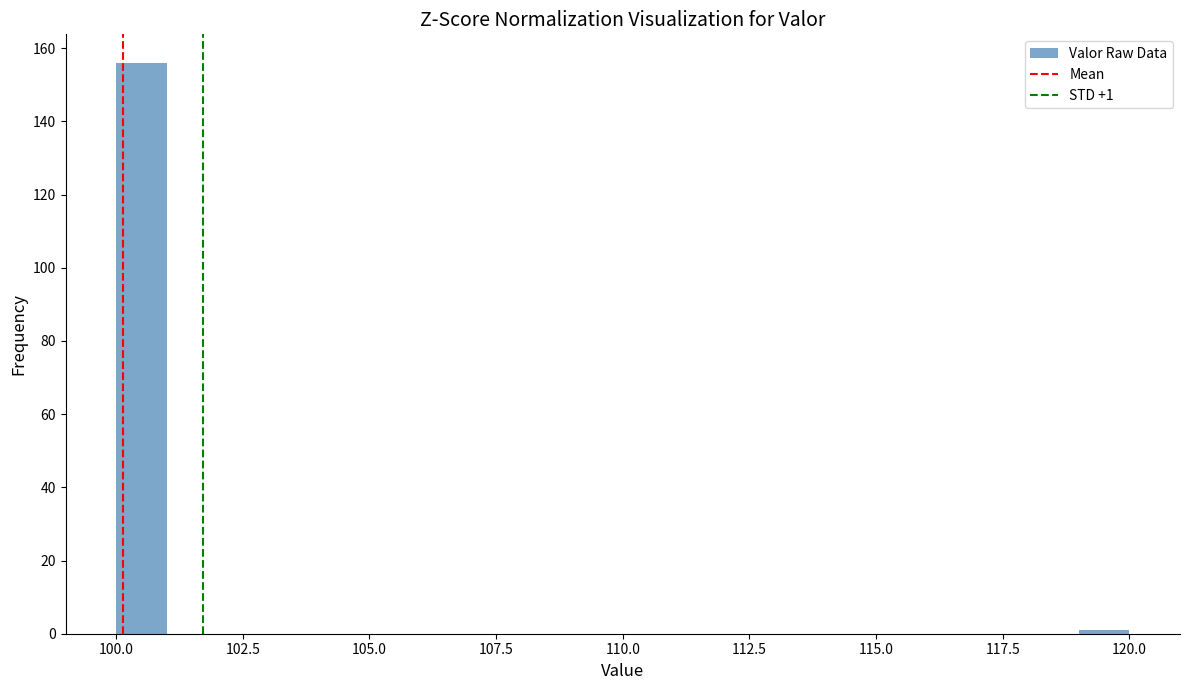

Read against the x-axis, roughly where is the centre of the tallest bar?

100.5